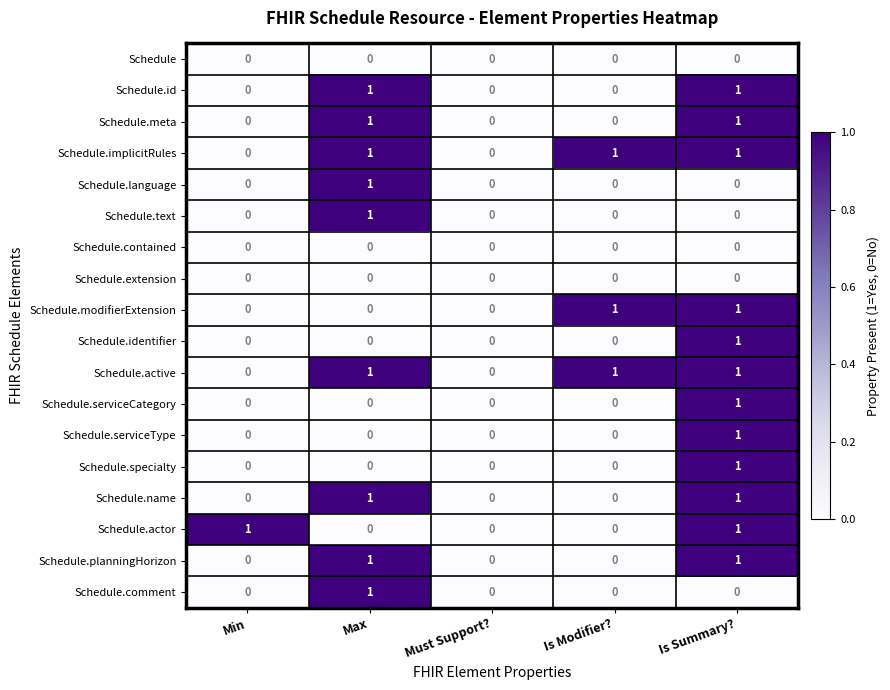

How many distinct data groups are displayed?

18